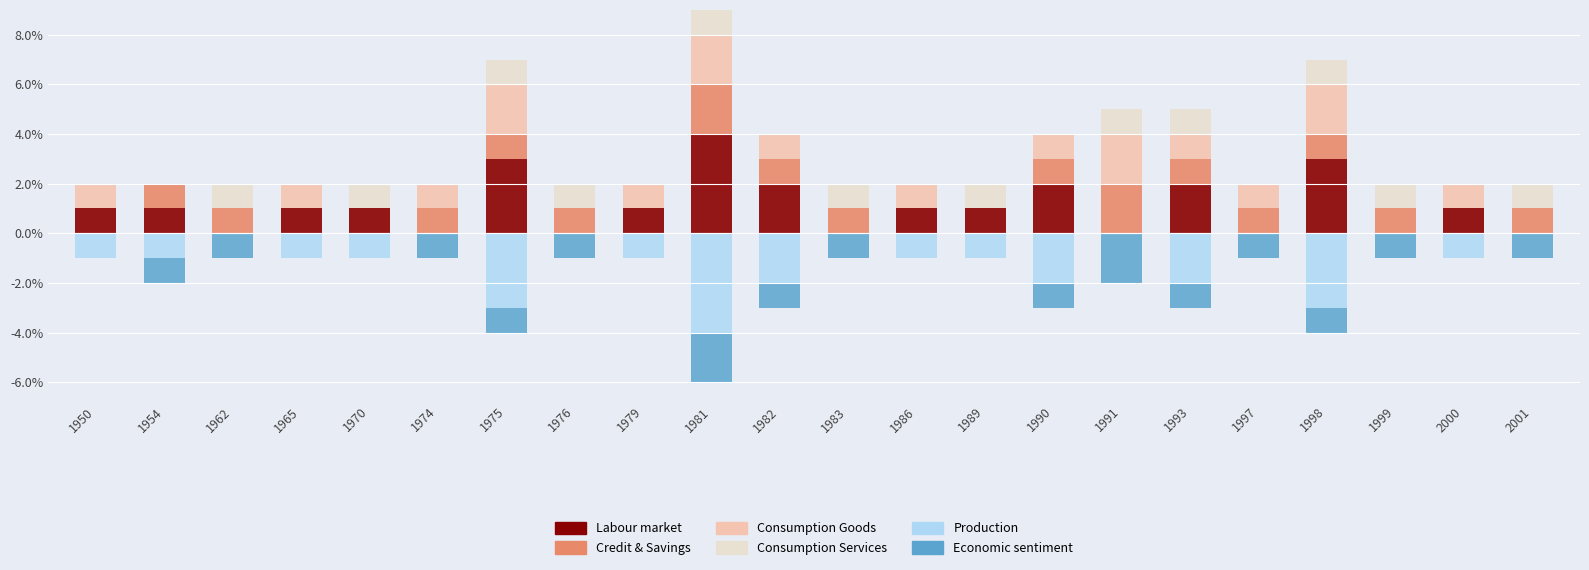

Which label corresponds to the largest value in the chart?

1981